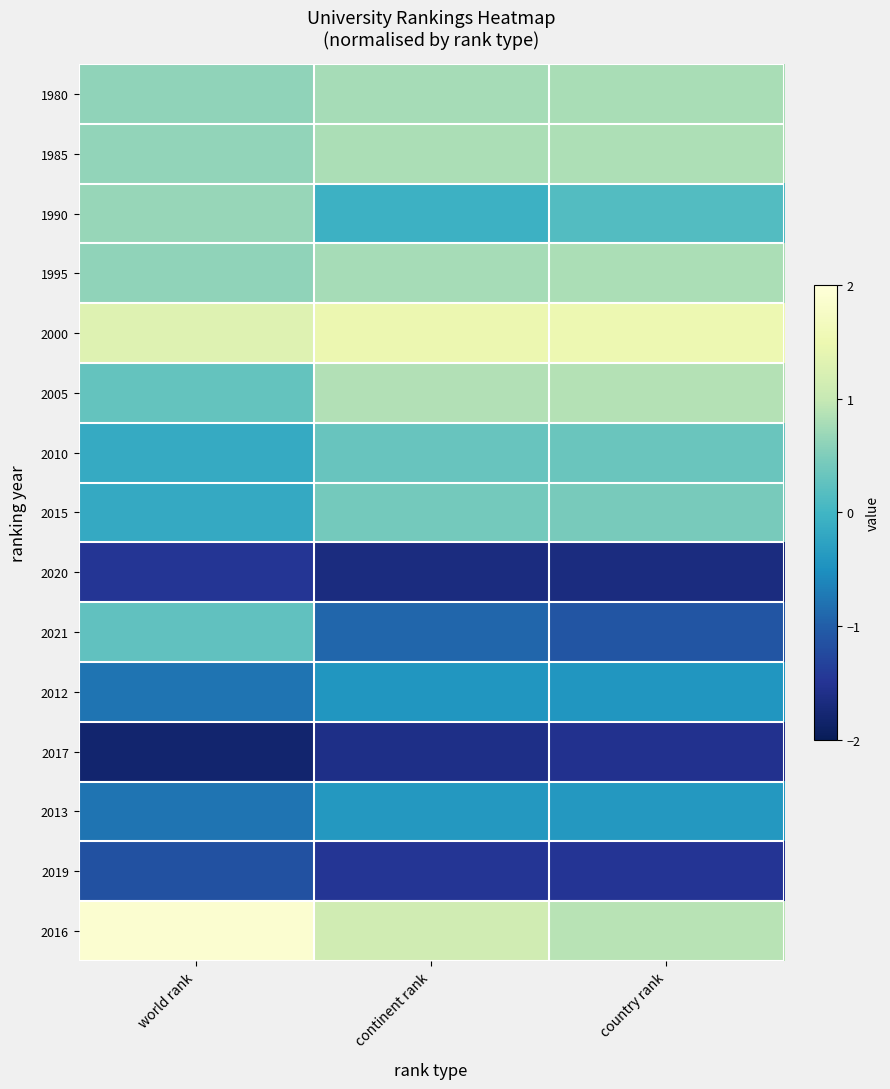

Rank the series by their maximum value, from highest to lowest.

2016, 2000, 2005, 1985, 1995, 1980, 1990, 2015, 2010, 2021, 2013, 2012, 2019, 2020, 2017